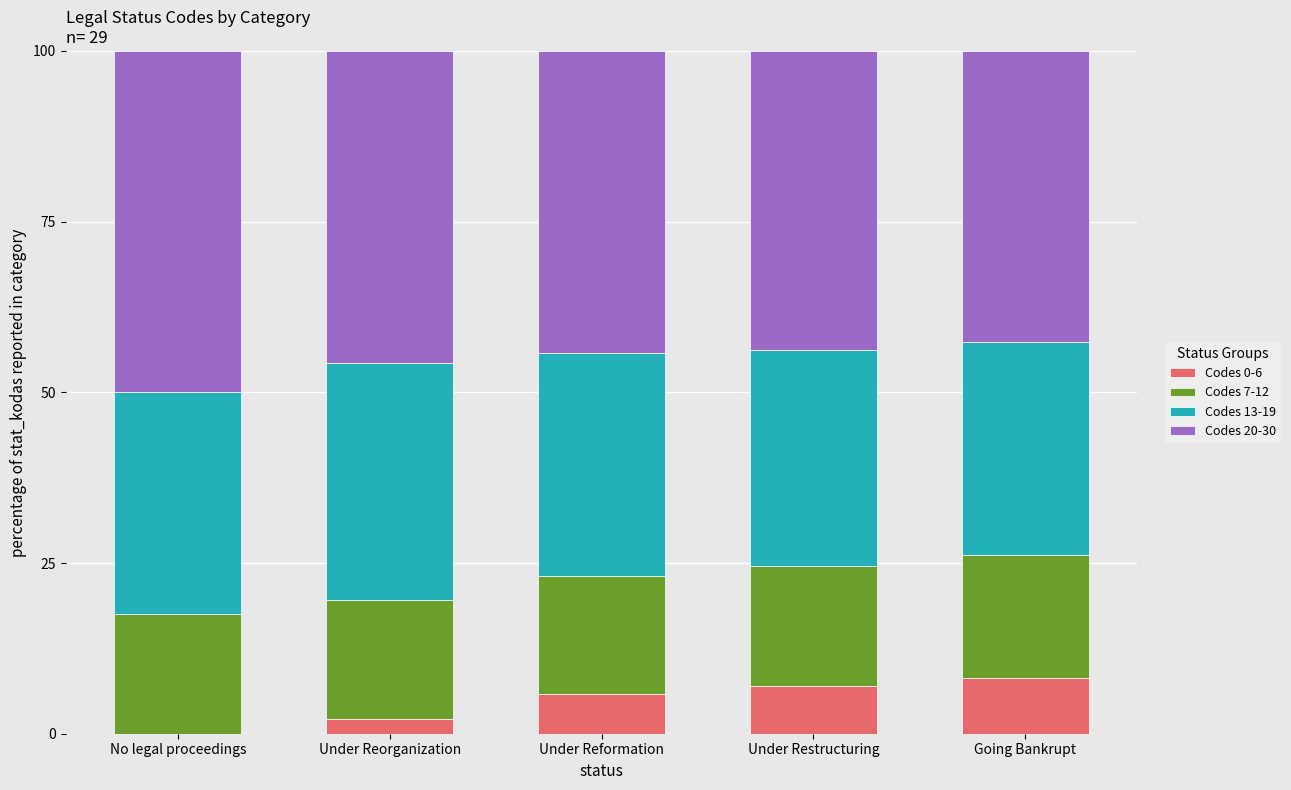

Reading left to right, transcribe the values for Codes 0-6.

No legal proceedings=0.0	Under Reorganization=2.2	Under Reformation=5.8	Under Restructuring=7.0	Going Bankrupt=8.2